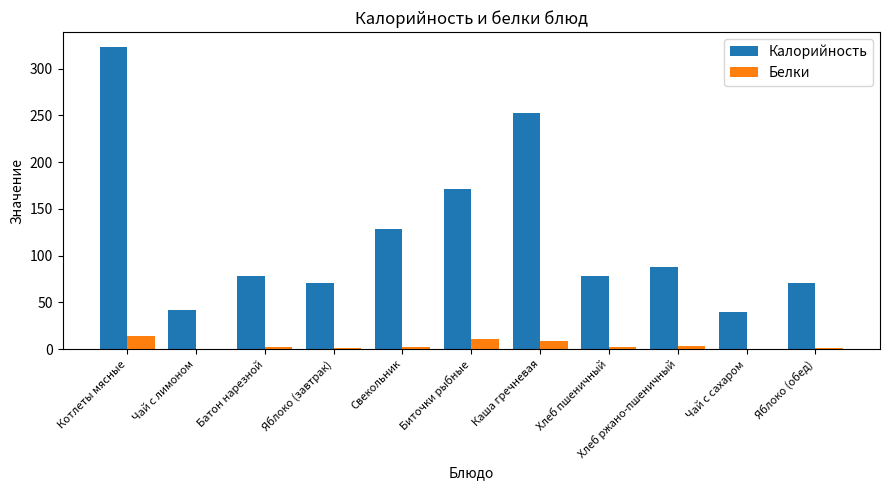

What is the maximum value for Калорийность?

322.9